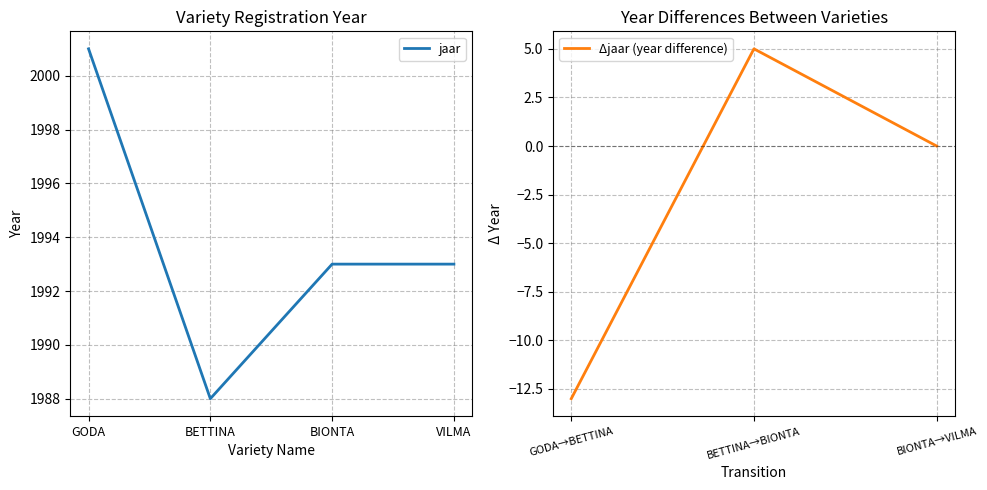

What is the difference between the maximum and second lowest values?

8